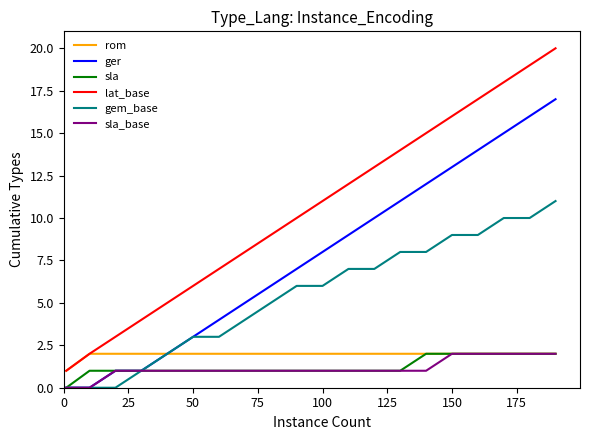

Which series has the widest spread of values?

lat_base